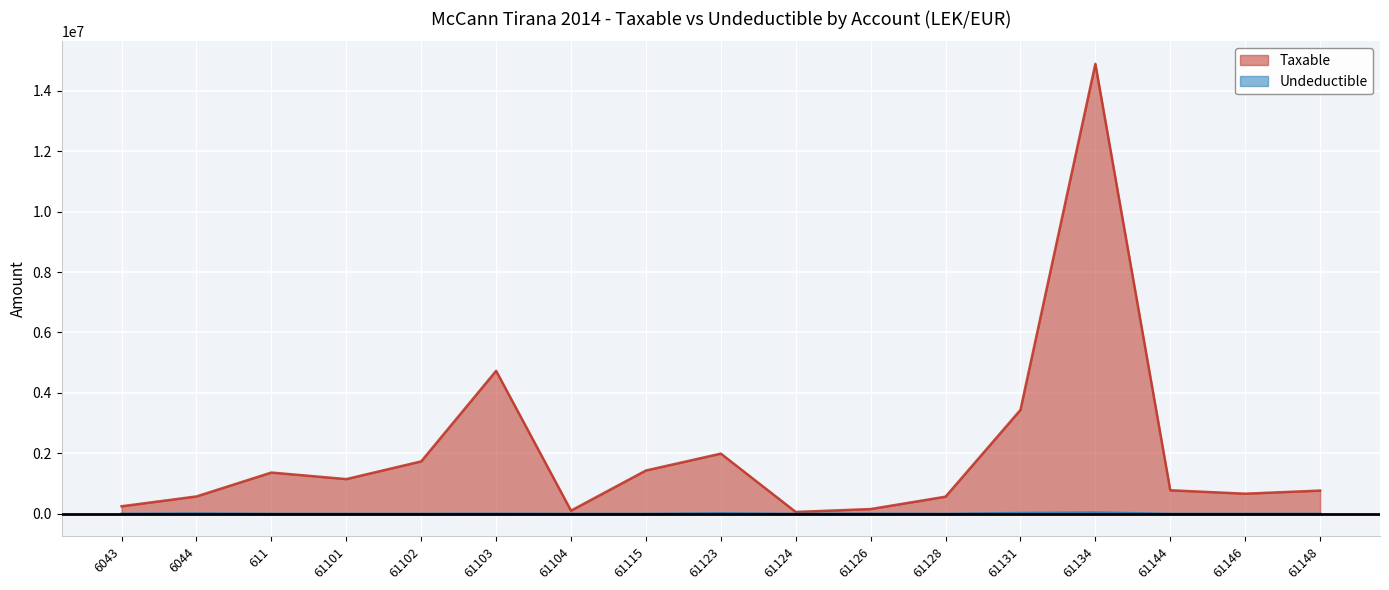

What is the difference between the second highest and minimum values in the Undeductible series?

28000.0